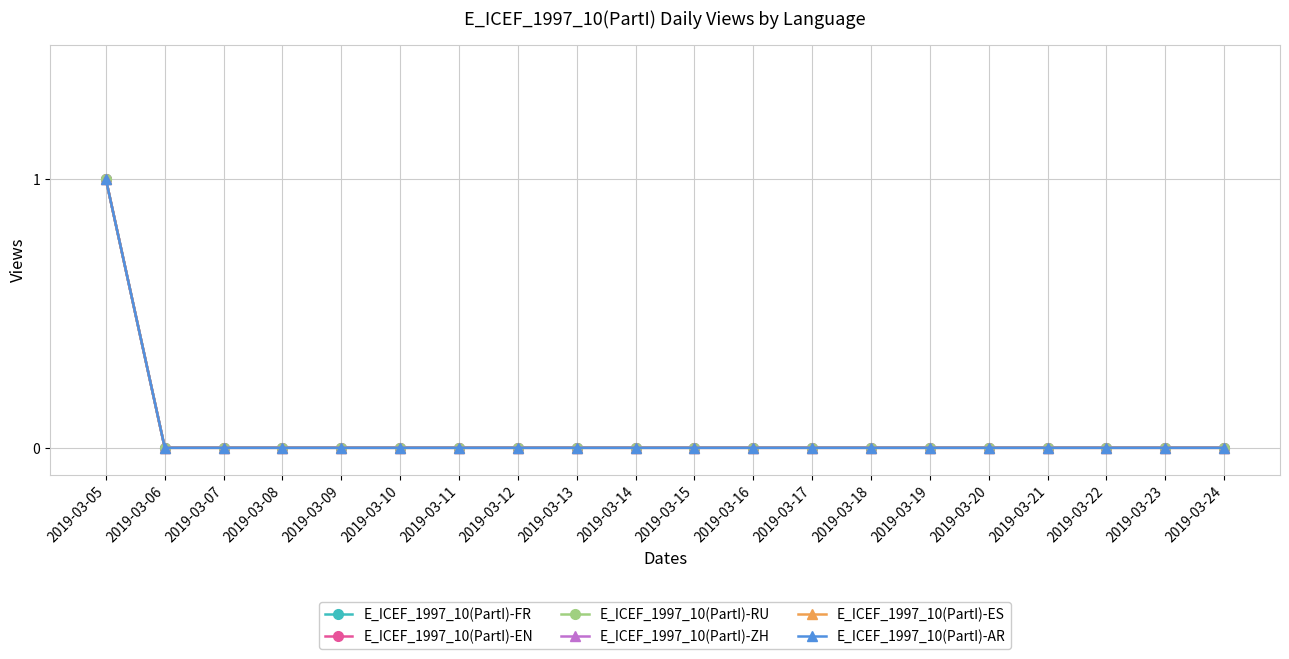

Which category has the highest value across all series?

2019-03-05